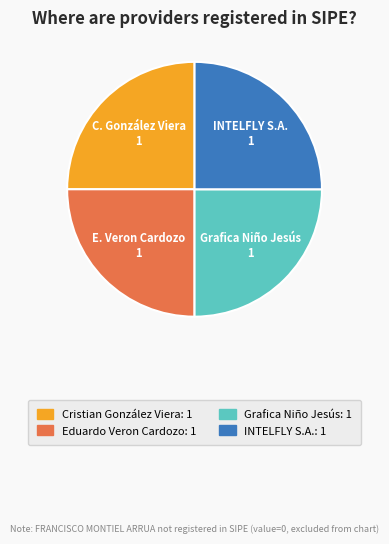

Is there a majority slice in this chart?

No